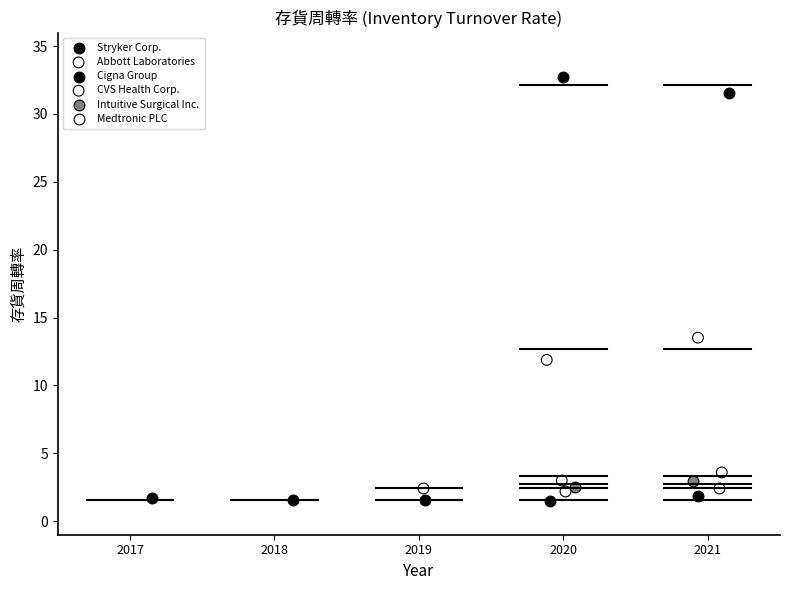

What are all the series names shown in the legend?

Stryker Corp., Abbott Laboratories, Cigna Group, CVS Health Corp., Intuitive Surgical Inc., Medtronic PLC